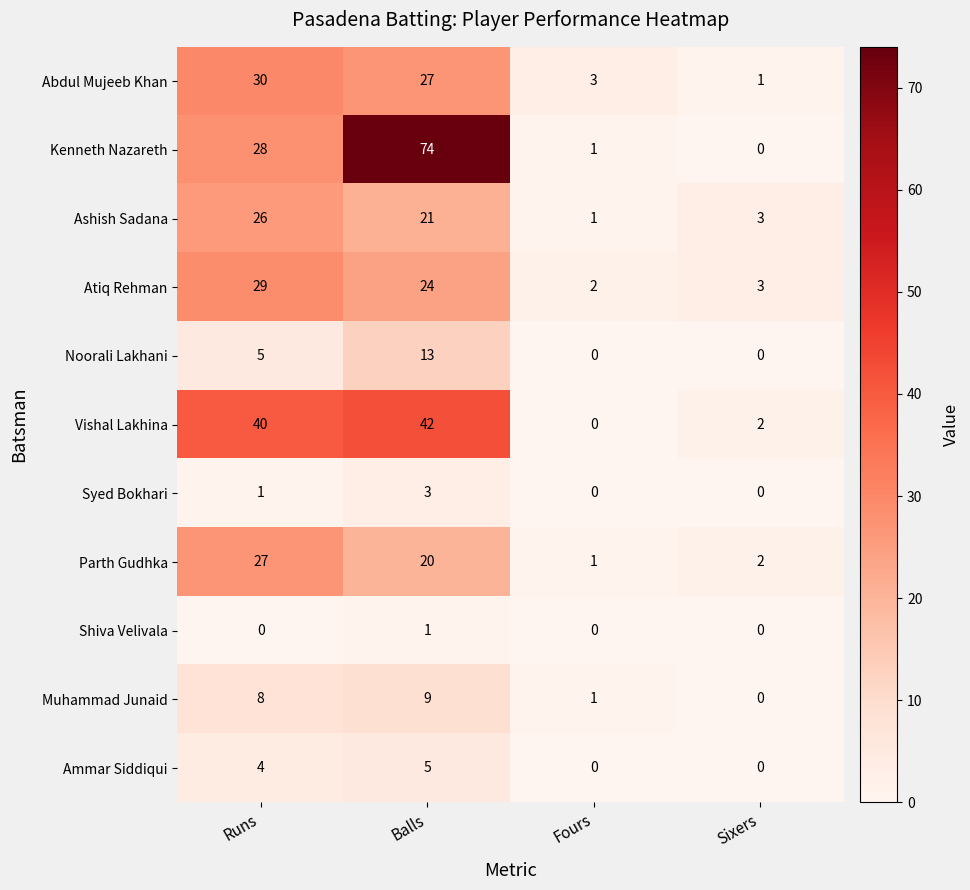

Rank the series by their maximum value, from highest to lowest.

Kenneth Nazareth, Vishal Lakhina, Abdul Mujeeb Khan, Atiq Rehman, Parth Gudhka, Ashish Sadana, Noorali Lakhani, Muhammad Junaid, Ammar Siddiqui, Syed Bokhari, Shiva Velivala